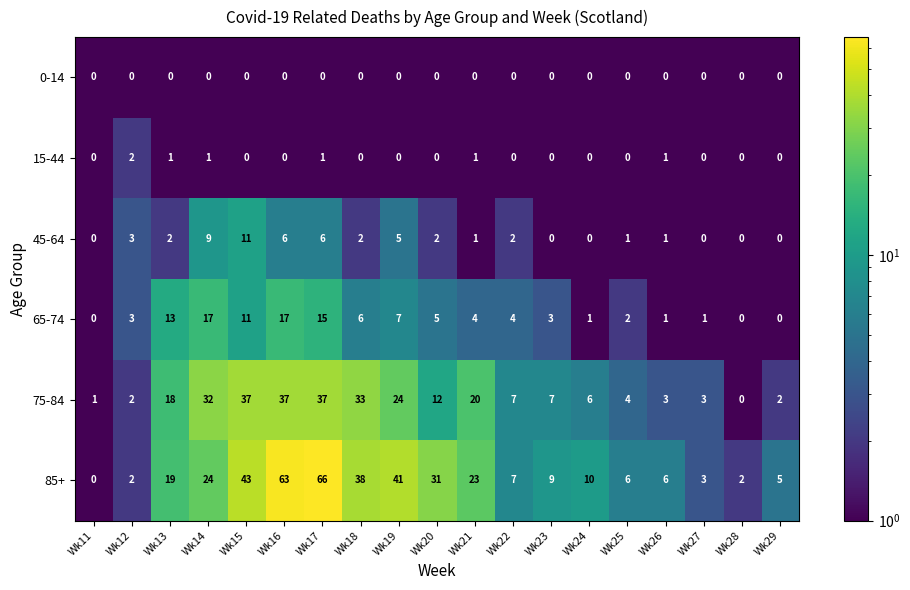

The value of 15-44 at Wk22 is -1. True or false?

False